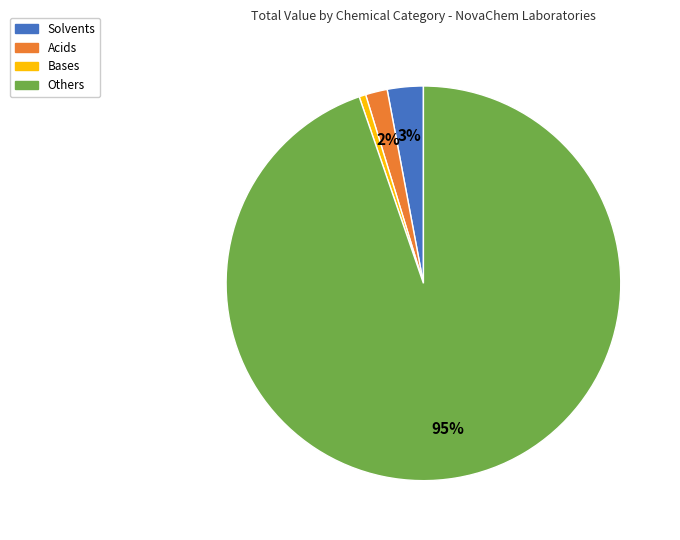

Combined, do Others and Bases account for over 50%?

Yes